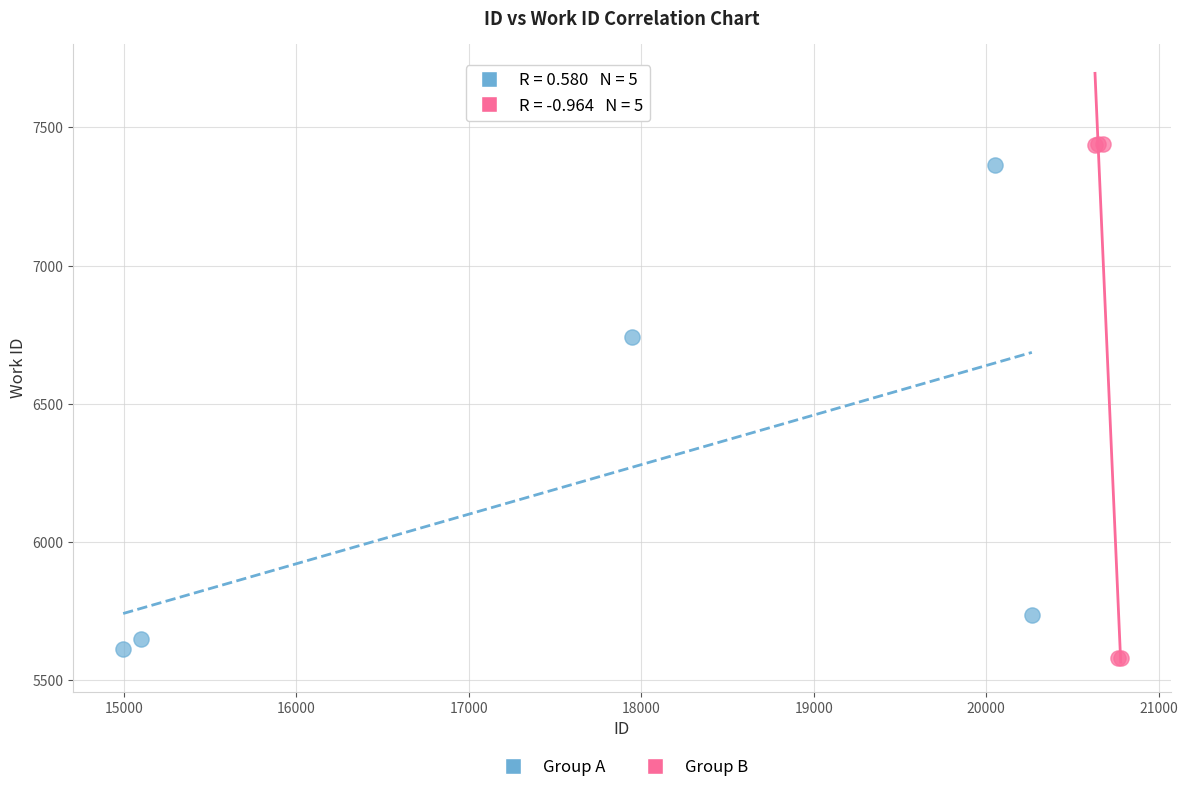

Which series has the largest Y range (max minus min)?

Group B